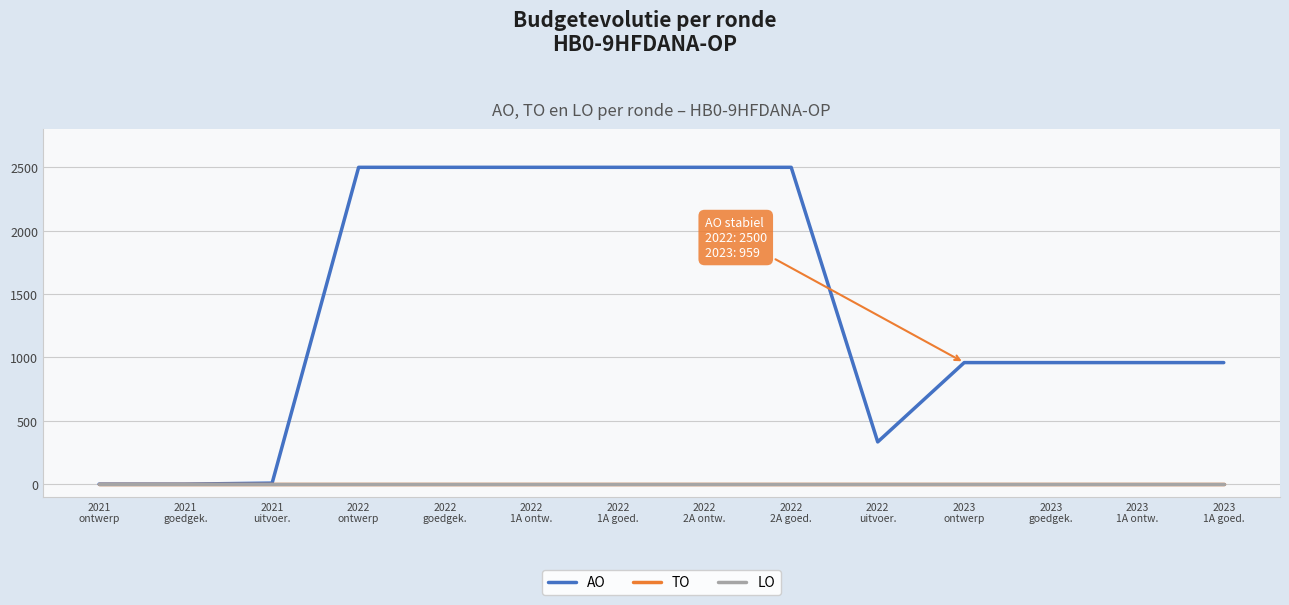

In AO, how many points are lower than both neighbors (excluding endpoints)?

1